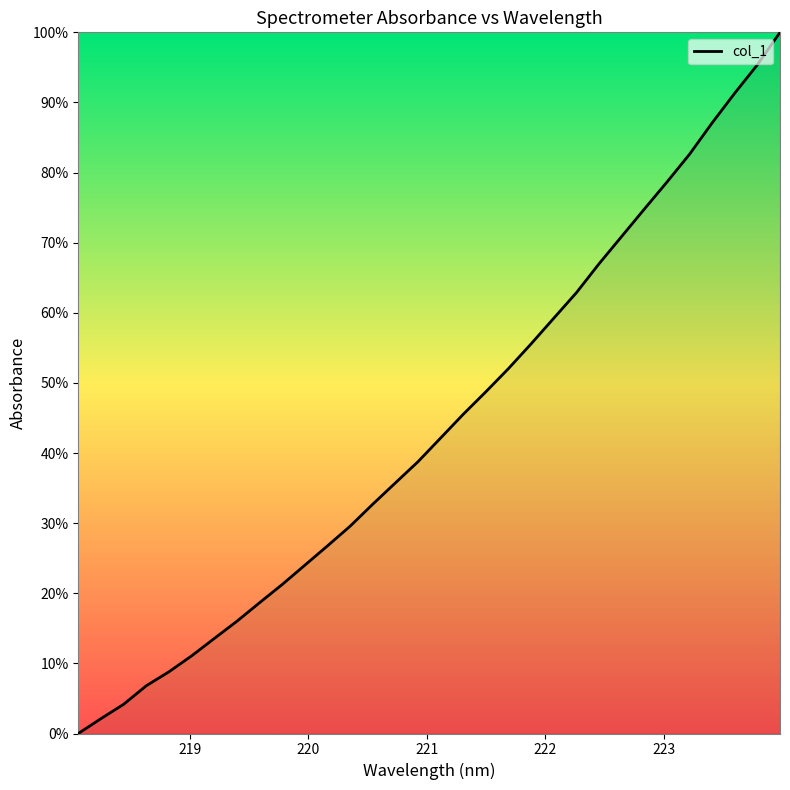

Reading left to right, transcribe all the data shown in this chart.

0.0	2.1	4.2	6.8	8.8	11.1	13.5	16.0	18.7	21.3	24.0	26.8	29.6	32.7	35.7	38.8	42.2	45.5	48.8	52.1	55.6	59.2	62.9	67.0	70.9	74.8	78.6	82.6	87.1	91.3	95.4	100.0